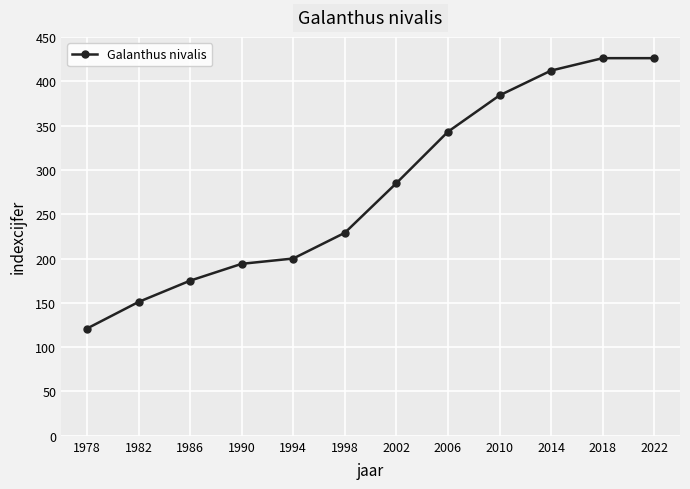

True or false: the data has more than 2 interior local peaks.

False